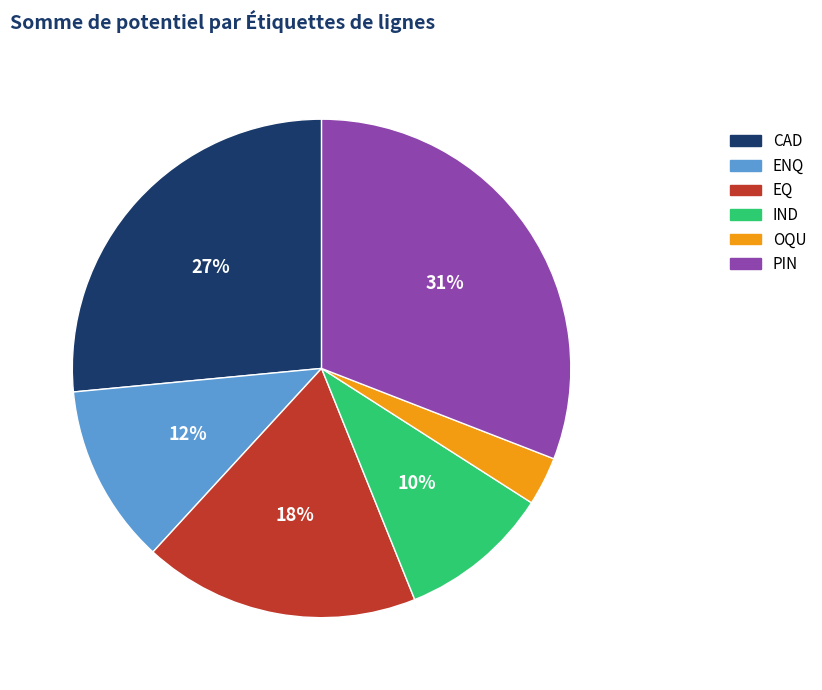

Do PIN and CAD together represent more than half of the pie?

Yes